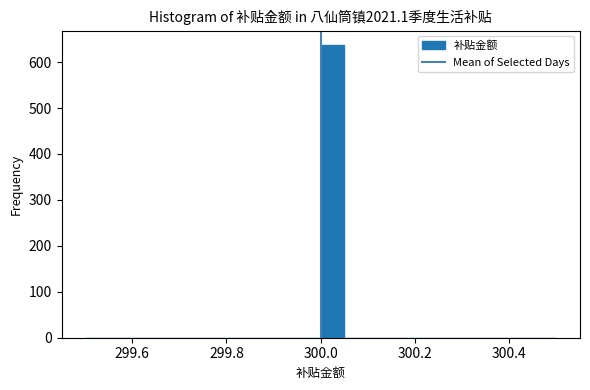

Around what value on the x-axis is the tallest bar? Give the approximate position of its centre, as read against the axis.

300.02